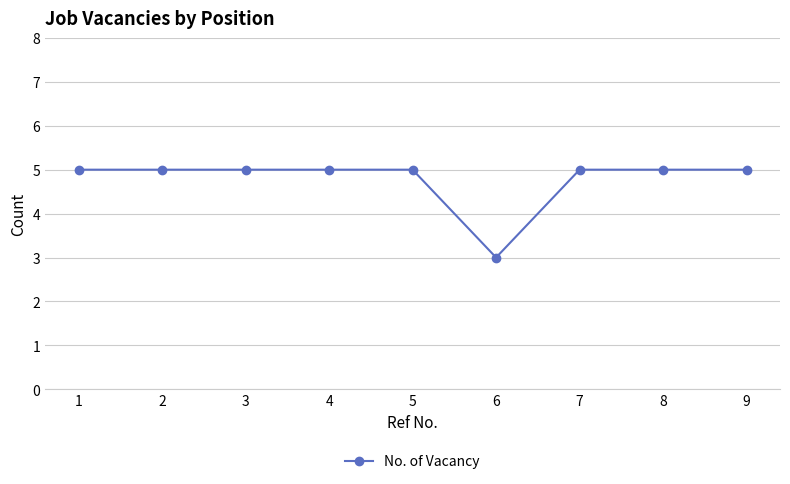

True or false: the data shows 5 at 7.

True